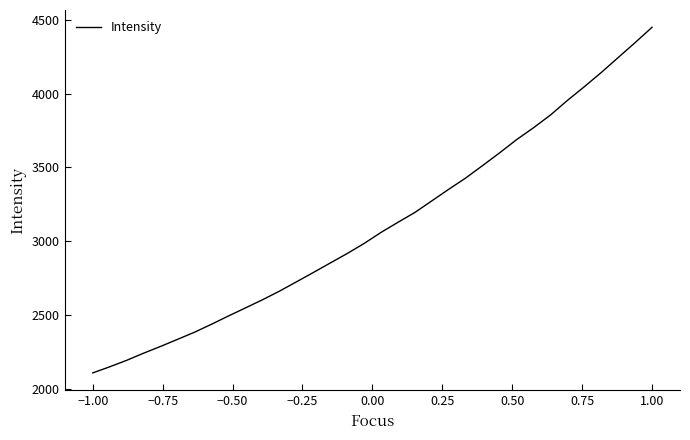

How many lines are shown in the chart?

1